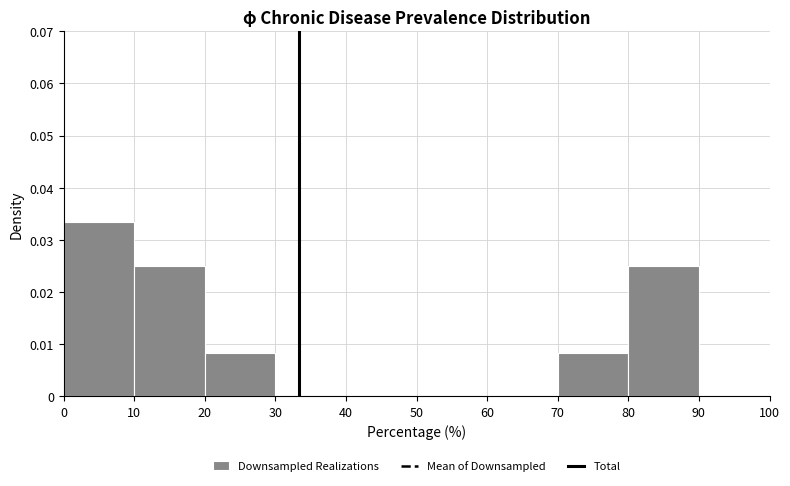

What is the height of the bar covering 20 to 30 on the x-axis? The values are not printed on the chart, so give them approximately, as read against the axis.

0.008